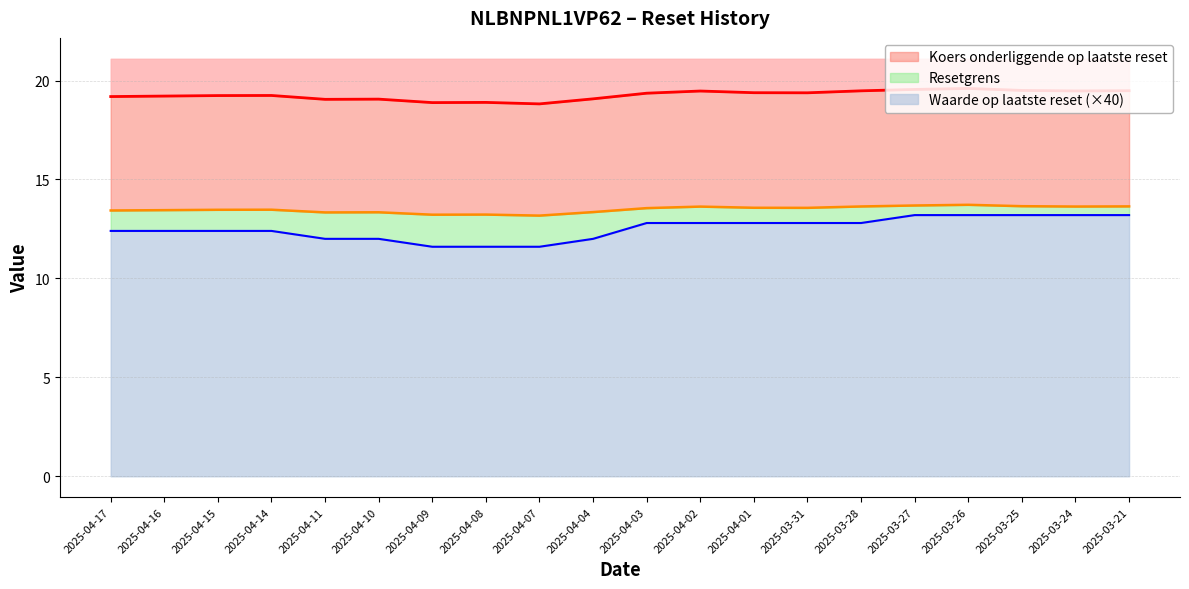

Reading left to right, what are all the values shown in this chart?

Koers onderliggende op laatste reset: 2025-04-17=19.2	2025-04-16=19.2	2025-04-15=19.2	2025-04-14=19.2	2025-04-11=19.1	2025-04-10=19.1	2025-04-09=18.9	2025-04-08=18.9	2025-04-07=18.8	2025-04-04=19.1	2025-04-03=19.4	2025-04-02=19.5	2025-04-01=19.4	2025-03-31=19.4	2025-03-28=19.5	2025-03-27=19.6	2025-03-26=19.6	2025-03-25=19.5	2025-03-24=19.5	2025-03-21=19.5
Resetgrens: 2025-04-17=13.4	2025-04-16=13.4	2025-04-15=13.5	2025-04-14=13.5	2025-04-11=13.3	2025-04-10=13.3	2025-04-09=13.2	2025-04-08=13.2	2025-04-07=13.2	2025-04-04=13.4	2025-04-03=13.6	2025-04-02=13.6	2025-04-01=13.6	2025-03-31=13.6	2025-03-28=13.6	2025-03-27=13.7	2025-03-26=13.7	2025-03-25=13.7	2025-03-24=13.6	2025-03-21=13.6
Waarde op laatste reset: 2025-04-17=12.4	2025-04-16=12.4	2025-04-15=12.4	2025-04-14=12.4	2025-04-11=12.0	2025-04-10=12.0	2025-04-09=11.6	2025-04-08=11.6	2025-04-07=11.6	2025-04-04=12.0	2025-04-03=12.8	2025-04-02=12.8	2025-04-01=12.8	2025-03-31=12.8	2025-03-28=12.8	2025-03-27=13.2	2025-03-26=13.2	2025-03-25=13.2	2025-03-24=13.2	2025-03-21=13.2